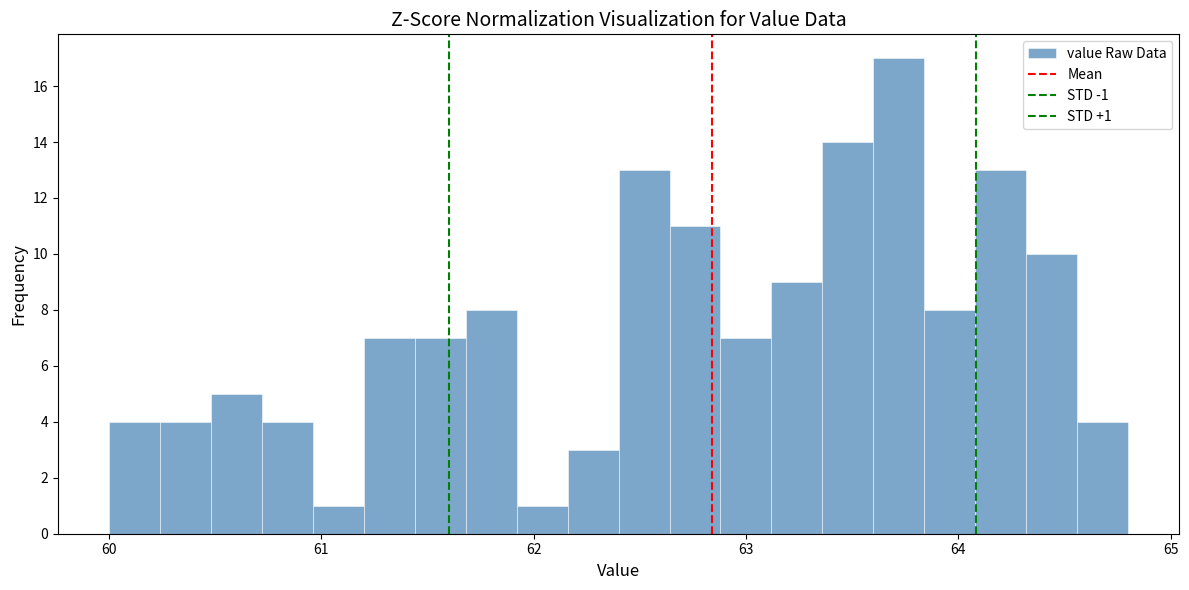

Around what value on the x-axis is the tallest bar? Give the approximate position of its centre, as read against the axis.

63.7